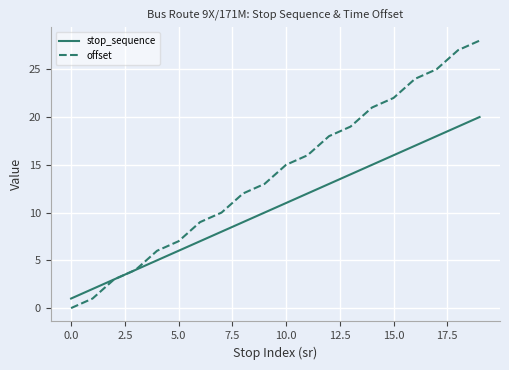

Rank the series by their maximum value, from lowest to highest.

stop_sequence, offset